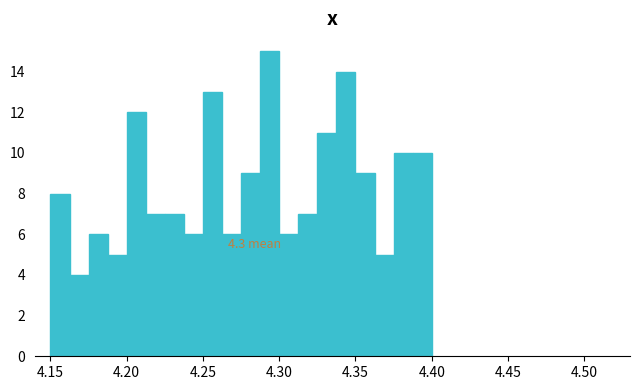

Around what value on the x-axis is the tallest bar? Give the approximate position of its centre, as read against the axis.

4.295